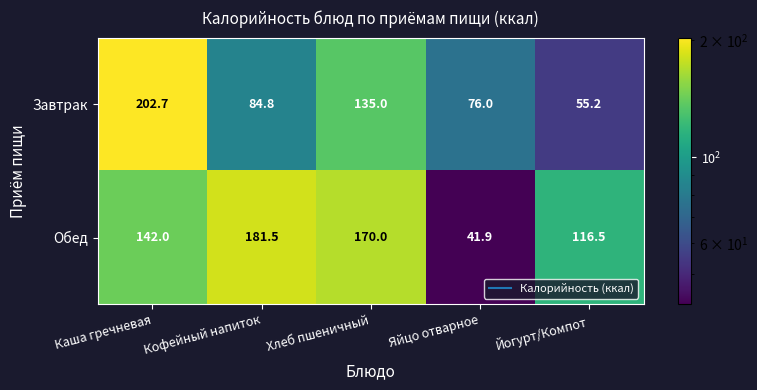

What is the sum of the Обед values at Йогурт/Компот and Яйцо отварное?

158.4